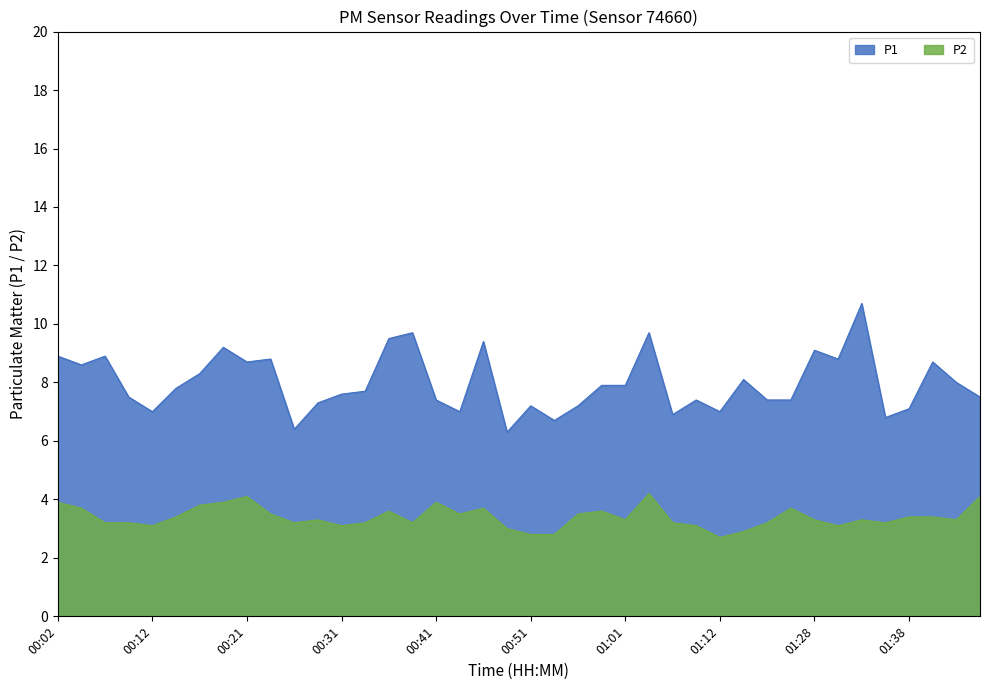

In P1, how many points are lower than both neighbors (excluding endpoints)?

11